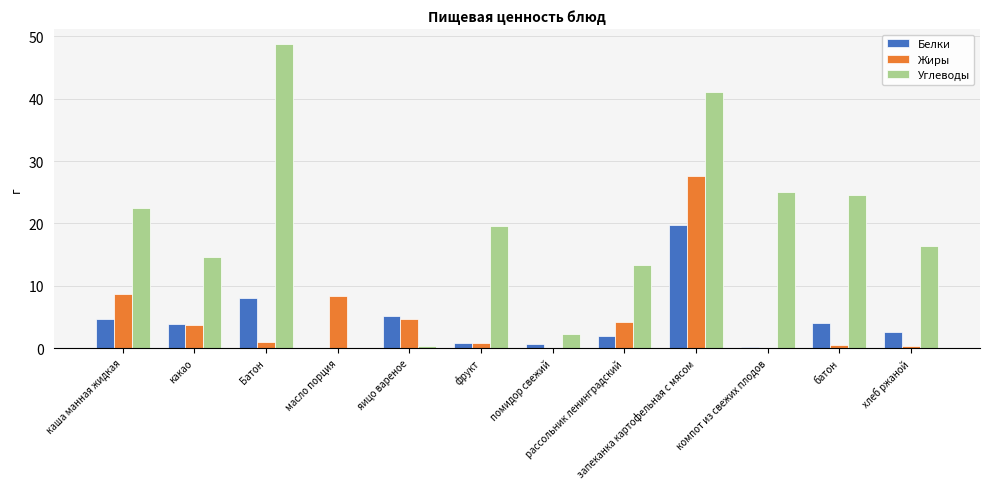

True or false: Углеводы has a value of 4.0 at помидор свежий.

False